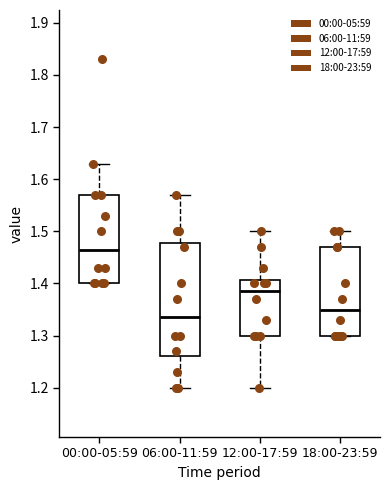

Reading left to right, transcribe this box plot: for each box, give where its median line is, the range the box spans, and where its two whiskers end, as read against the y-axis. The values are not printed on the chart, so give them approximately, as read against the axis.

00:00-05:59: median 1.47, box 1.40 to 1.57, whiskers 1.40 to 1.63
06:00-11:59: median 1.34, box 1.26 to 1.48, whiskers 1.20 to 1.57
12:00-17:59: median 1.39, box 1.30 to 1.41, whiskers 1.20 to 1.50
18:00-23:59: median 1.35, box 1.30 to 1.47, whiskers 1.30 to 1.50